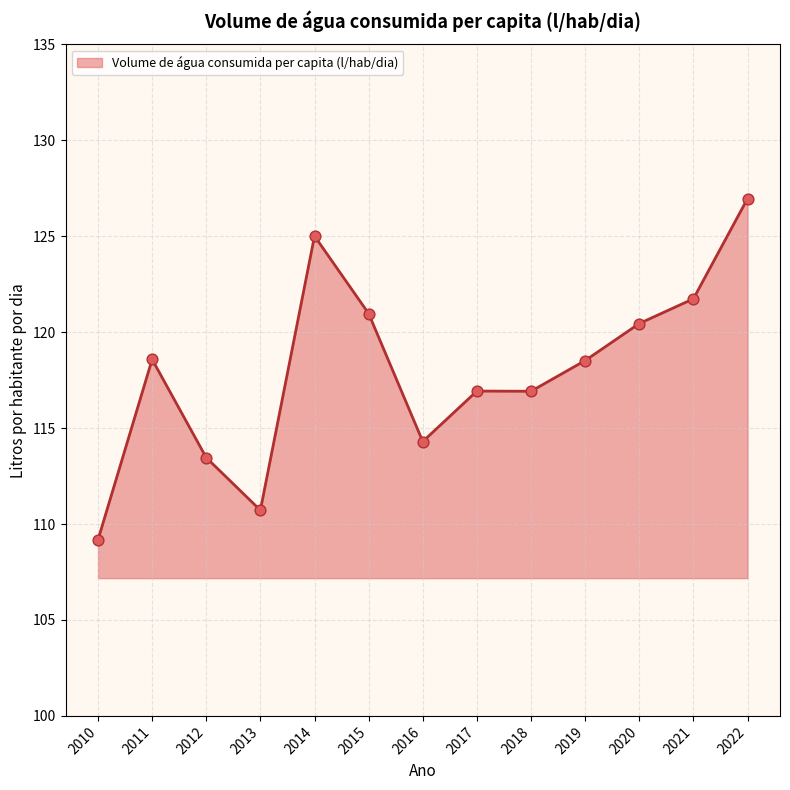

What is the ratio of the value at 2017 to the value at 2012?

1.0